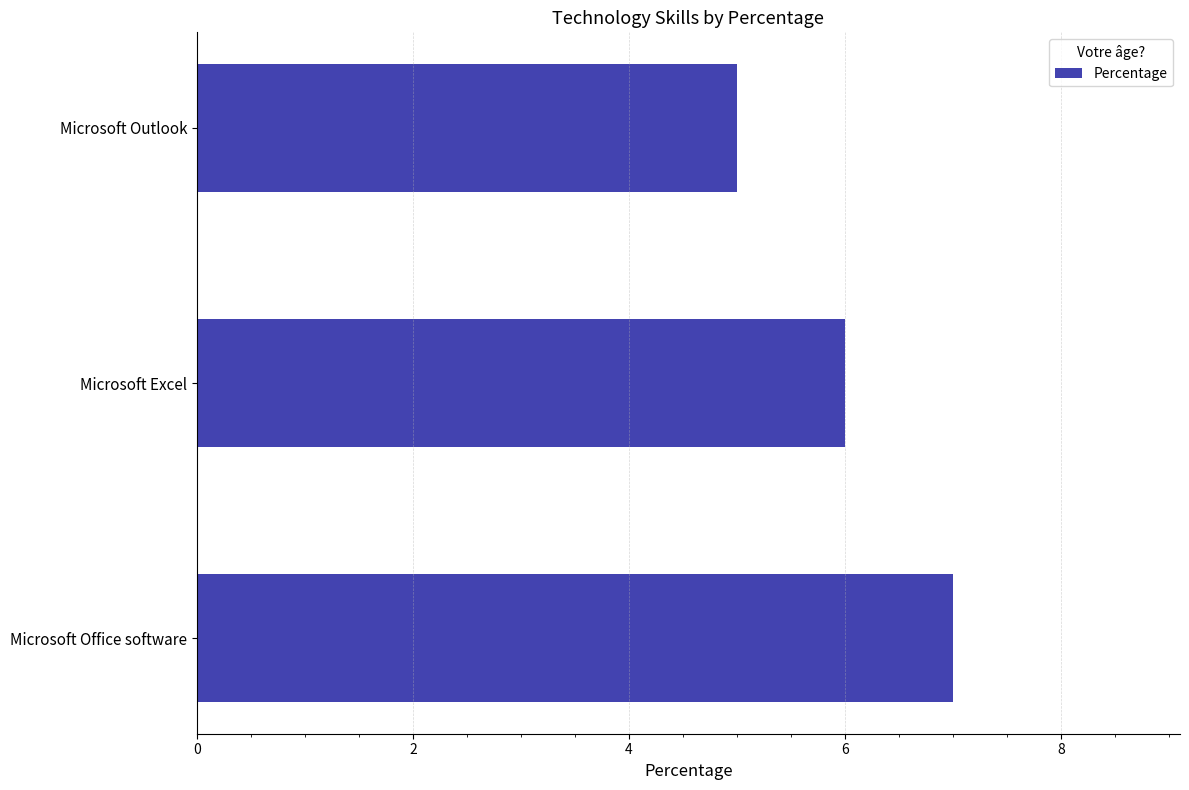

Count the values in the range 5 to 7.

3